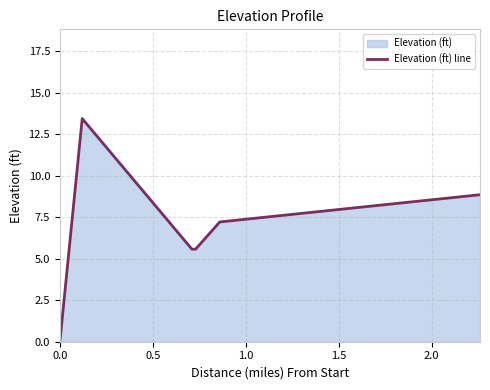

How many interior local peaks (higher than both neighbors) does the data have?

1